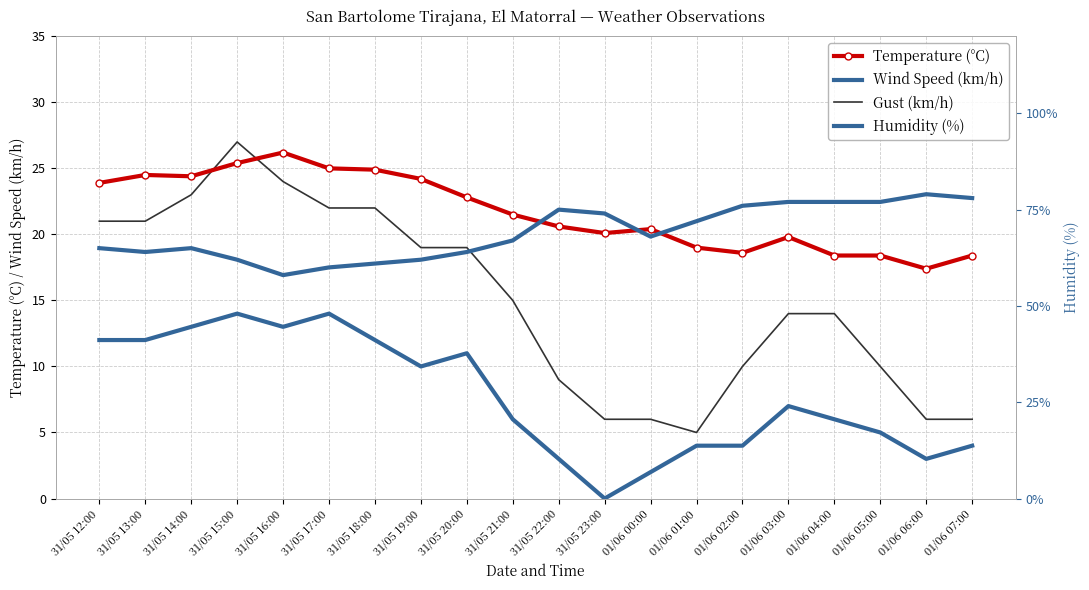

True or false: Temperature (°C) and Humidity (%) cross at least once.

False